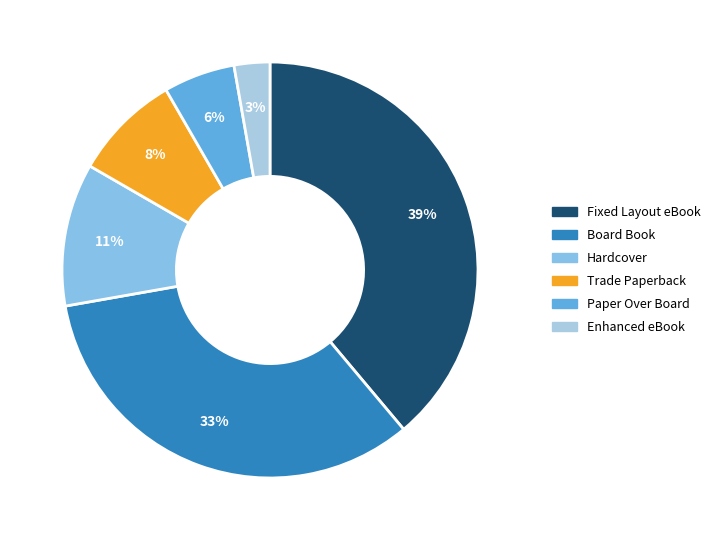

What is the ratio of the value at Hardcover to the value at Board Book?

0.3